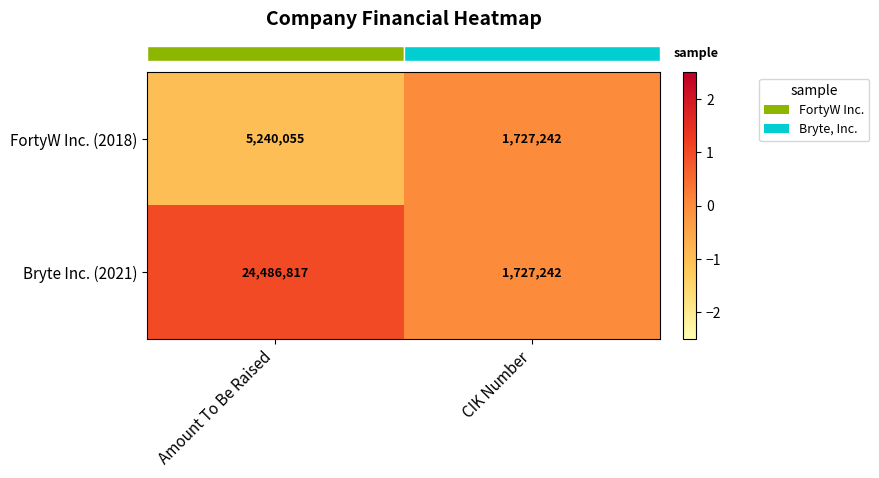

Is it true that Bryte Inc. (2021) equals 31911531 at Amount To Be Raised?

False